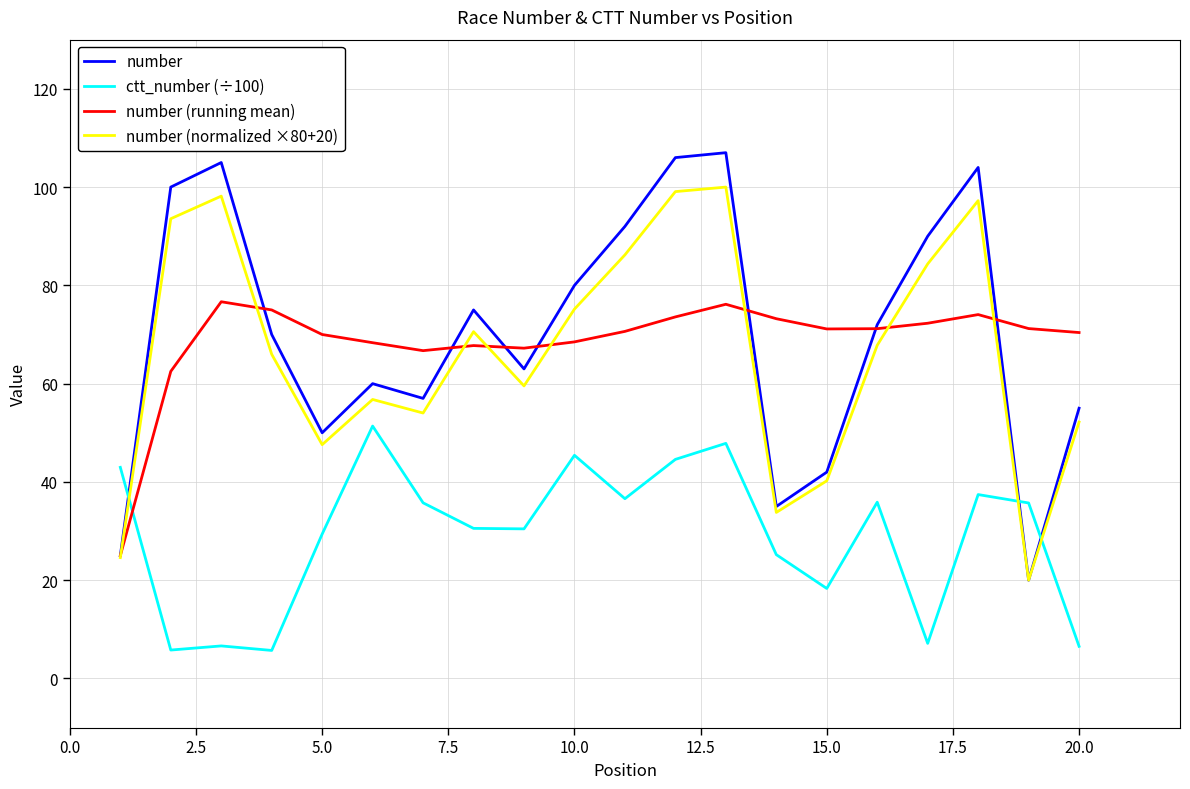

Which series has the widest spread of values?

number